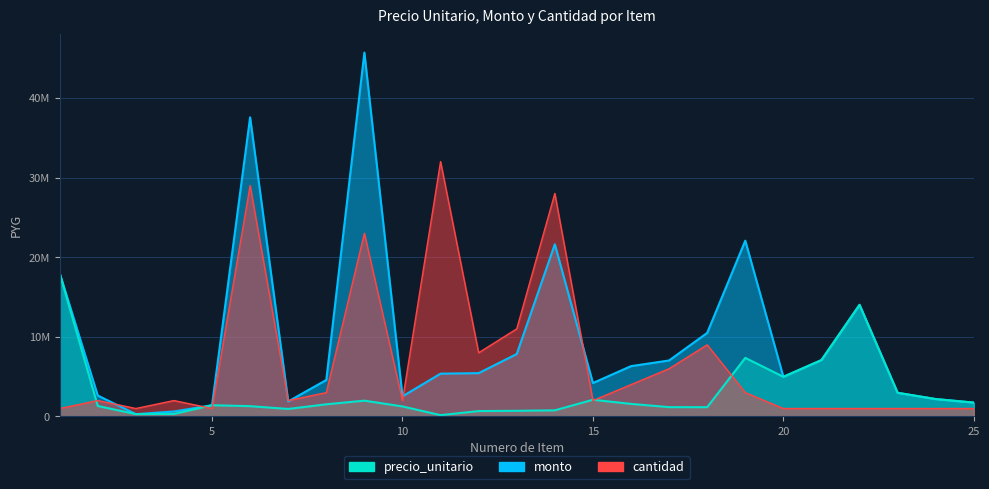

Which series has the widest spread of values?

monto